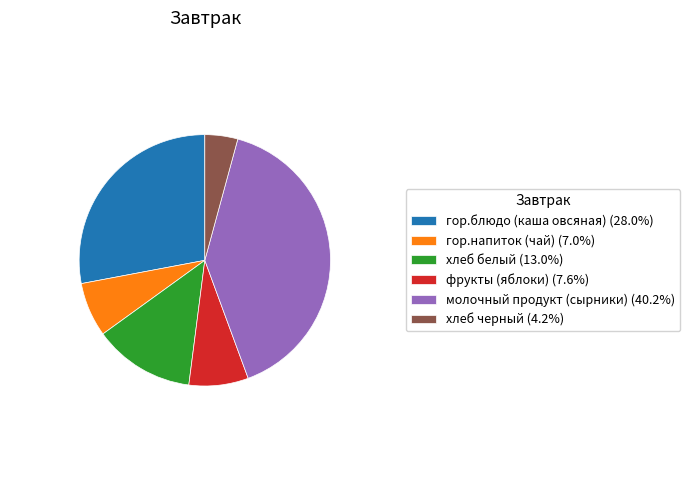

Do молочный продукт (сырники) (40.2%) and гор.блюдо (каша овсяная) (28.0%) together represent more than half of the pie?

Yes